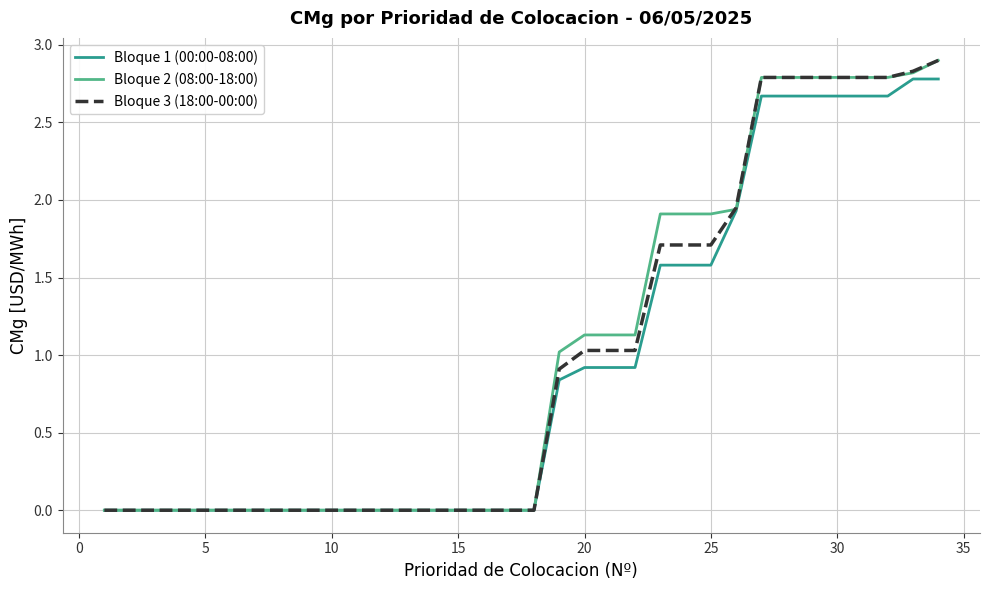

What is the maximum value shown in the chart?

2.9